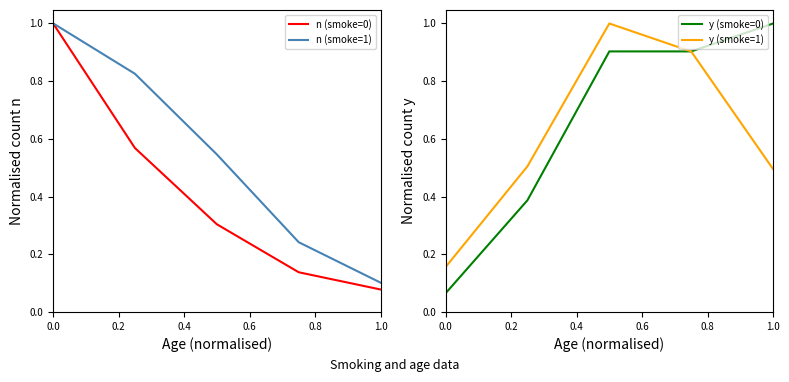

The y (smoke=1) series shows 0.5 at 0.2. True or false?

True